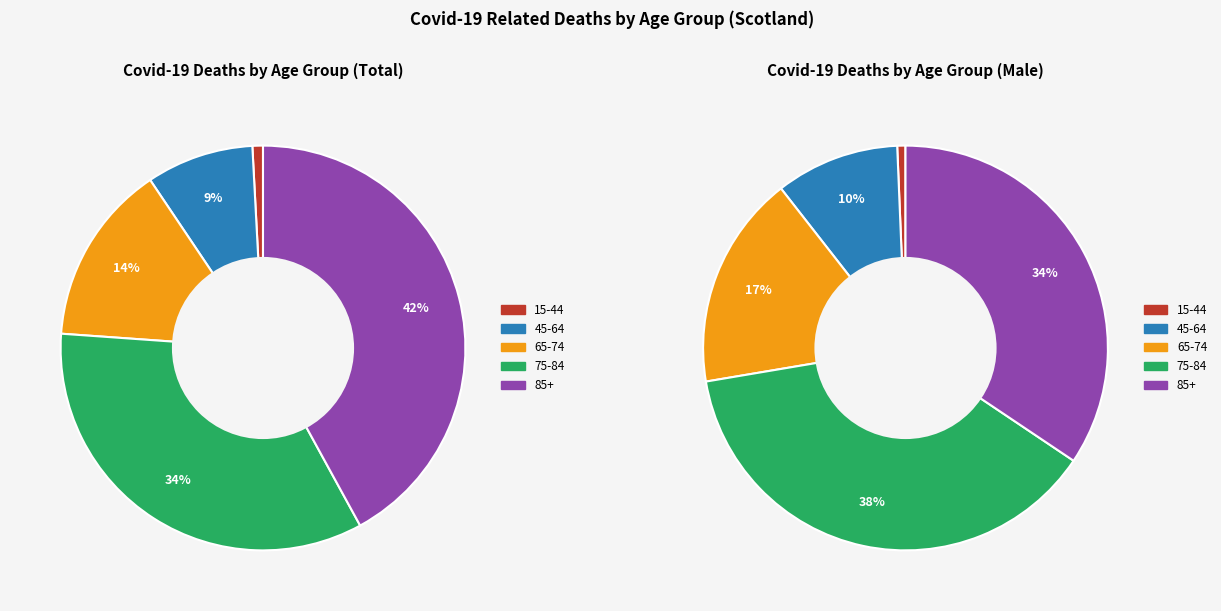

Is 15-44 the majority of the pie?

No